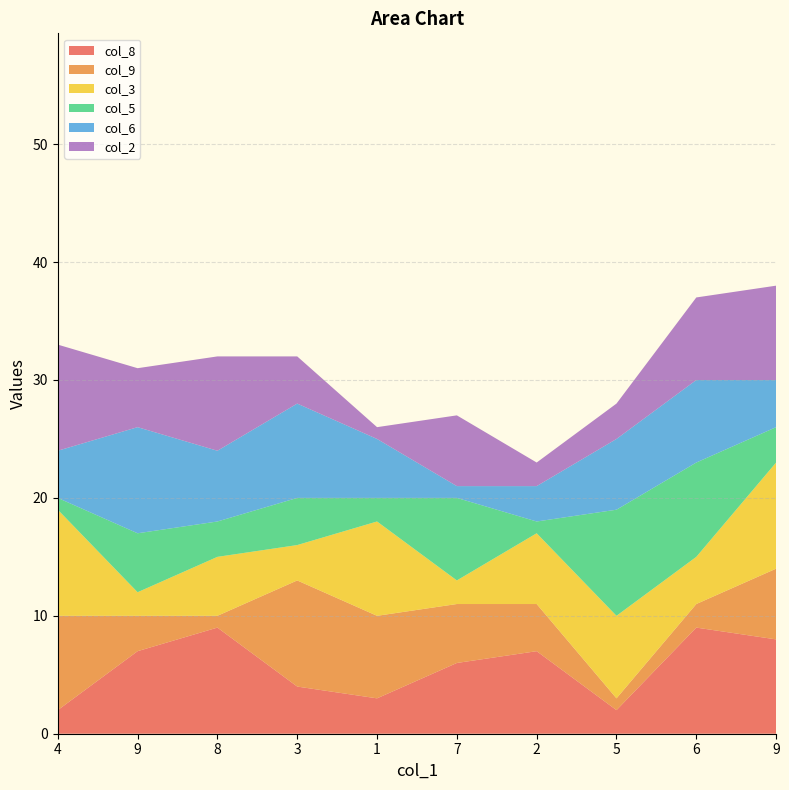

Reading left to right, transcribe all the data shown in this chart.

col_8: 4=2	9=7	8=9	3=4	1=3	7=6	2=7	5=2	6=9	9=8
col_9: 4=8	9=3	8=1	3=9	1=7	7=5	2=4	5=1	6=2	9=6
col_3: 4=9	9=2	8=5	3=3	1=8	7=2	2=6	5=7	6=4	9=9
col_5: 4=1	9=5	8=3	3=4	1=2	7=7	2=1	5=9	6=8	9=3
col_6: 4=4	9=9	8=6	3=8	1=5	7=1	2=3	5=6	6=7	9=4
col_2: 4=9	9=5	8=8	3=4	1=1	7=6	2=2	5=3	6=7	9=8